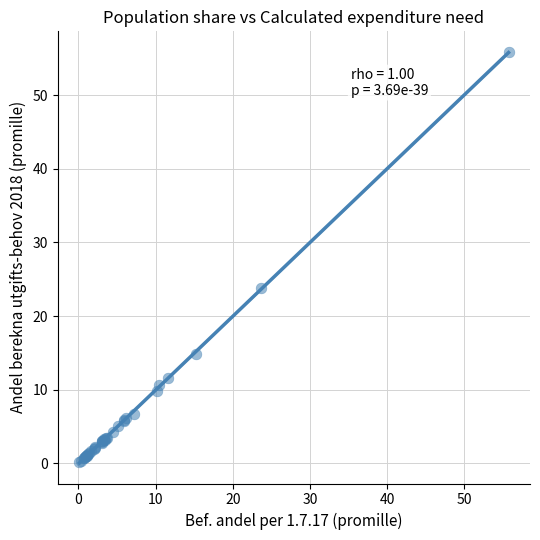

What Y value in the scatter plot is closest to 28?

23.8